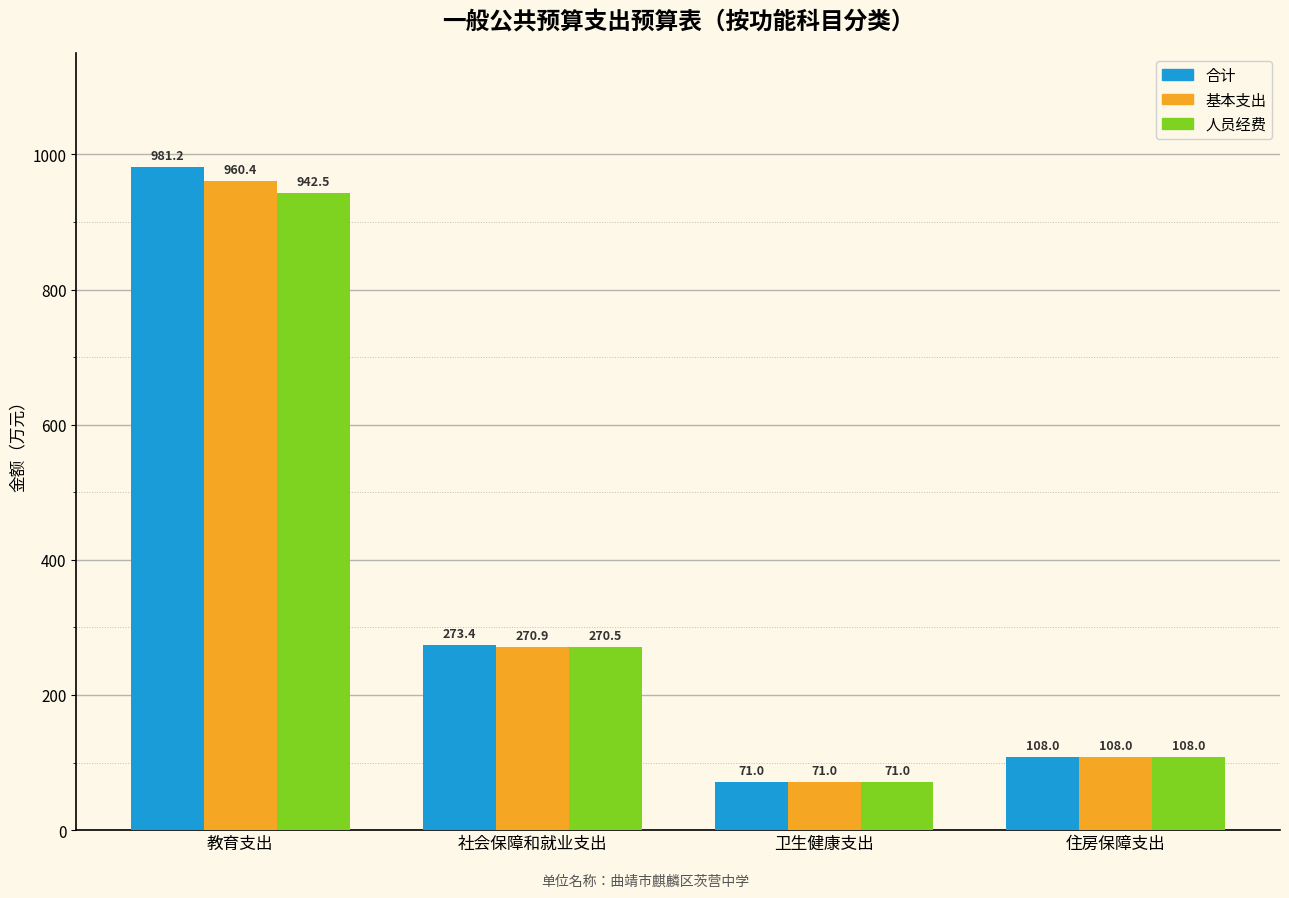

Reading right to left, what are all the values shown in this chart?

合计: 108.0	71.0	273.4	981.2
基本支出: 108.0	71.0	270.9	960.4
人员经费: 108.0	71.0	270.5	942.5